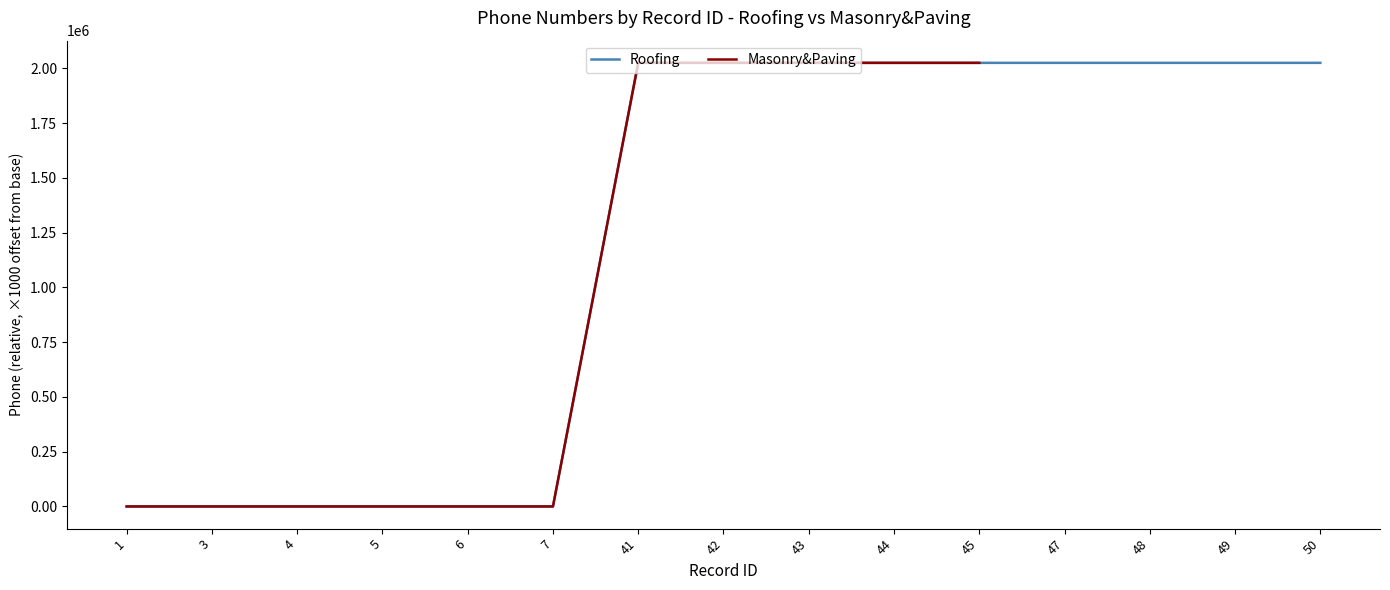

Reading right to left, what are all the values shown in this chart?

50=2024698.1	49=2024698.1	48=2024698.1	47=2024698.1	45=2024698.1	44=2024698.1	43=2024698.1	42=2024698.1	41=2024698.1	7=0.0	6=0.0	5=0.0	4=0.0	3=0.0	1=0.0